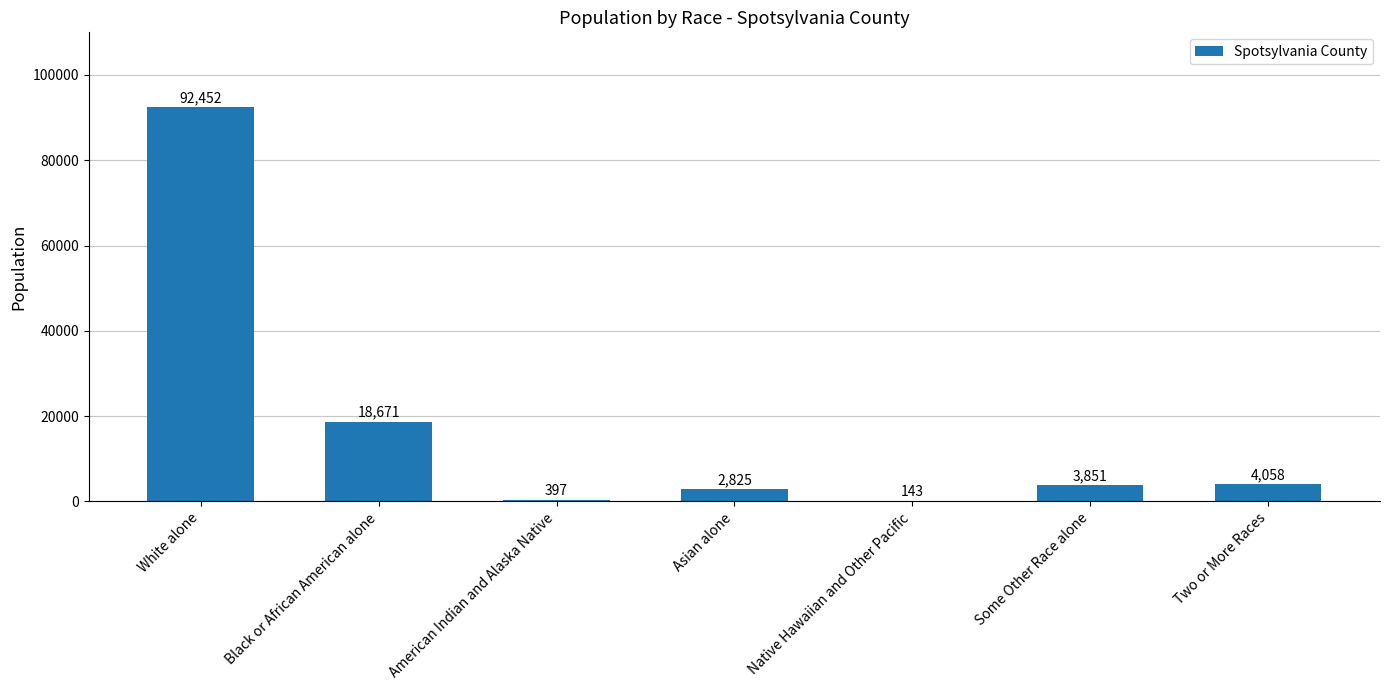

Count the number of categories in the chart.

7